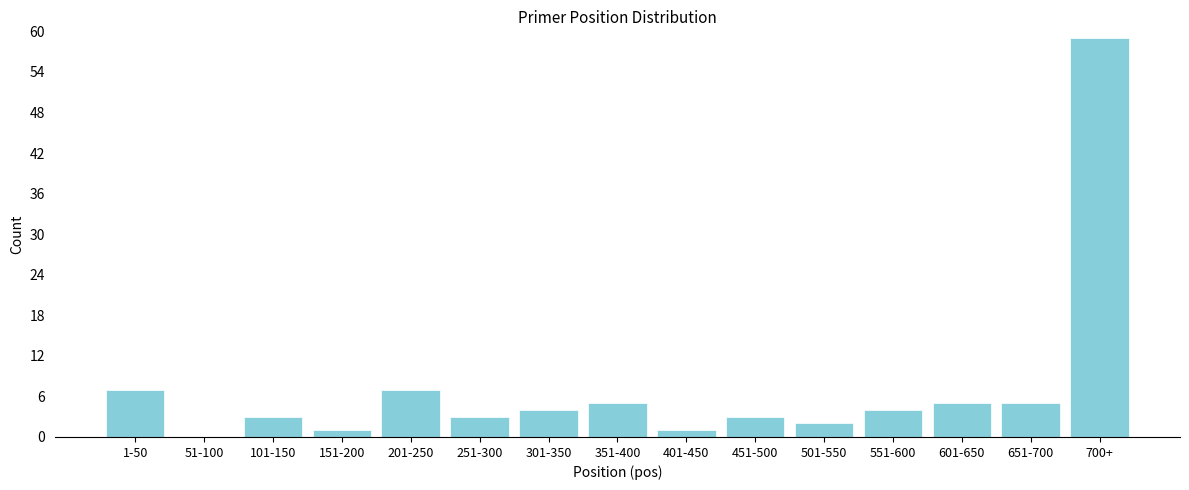

Reading left to right, extract all data points from this chart.

1-50=7	51-100=0	101-150=3	151-200=1	201-250=7	251-300=3	301-350=4	351-400=5	401-450=1	451-500=3	501-550=2	551-600=4	601-650=5	651-700=5	700+=59